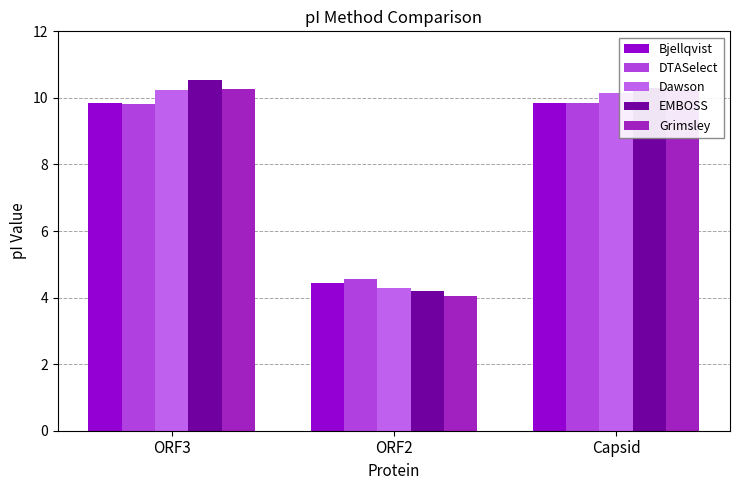

What is the sum of all EMBOSS values?

25.0